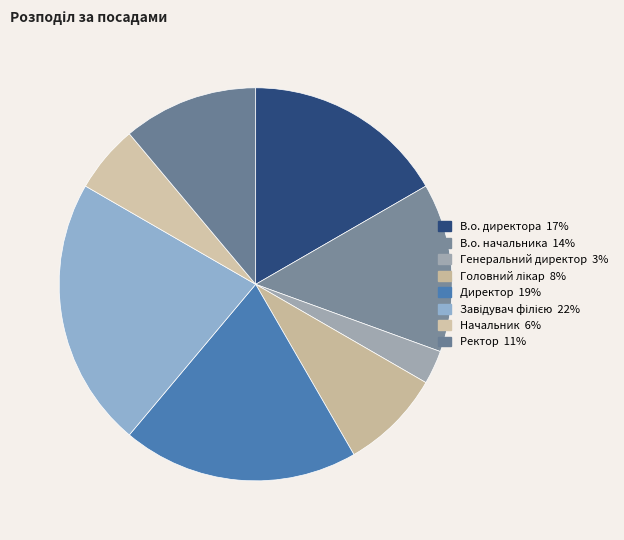

What is the ratio of the value at Начальник to the value at В.о. директора?

0.3